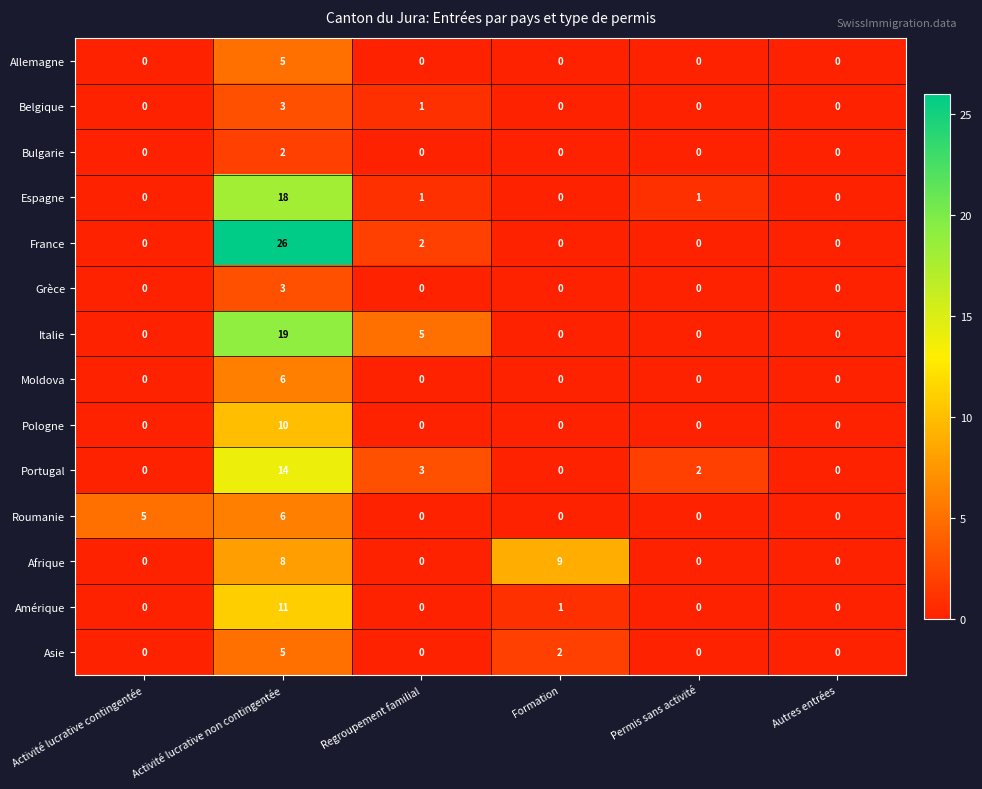

What is the total value across all series at Regroupement familial?

12